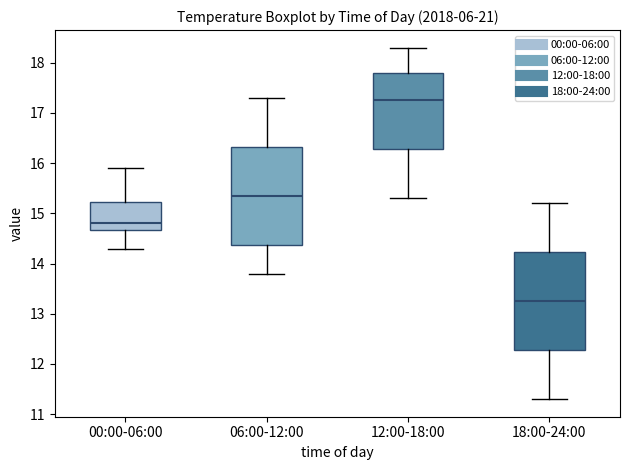

Where does the lower whisker of the box for 06:00-12:00 end on the y-axis? The values are not printed on the chart, so give them approximately, as read against the axis.

13.8